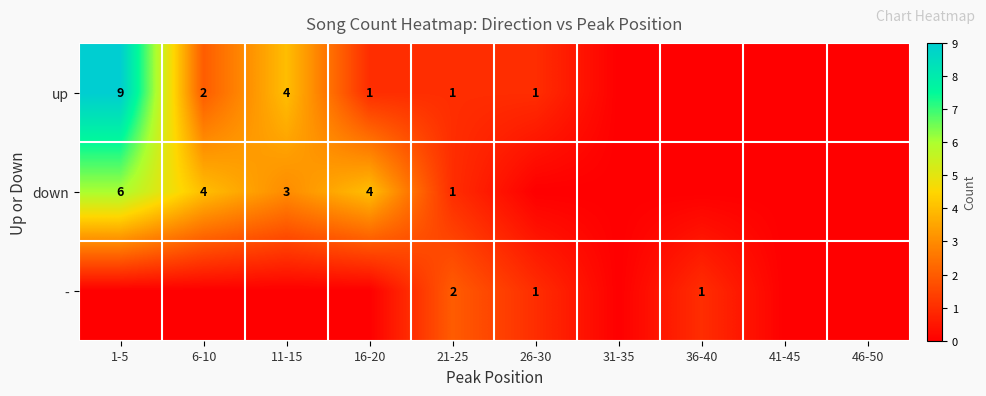

Is the value of down at 11-15 greater than the value of up at 26-30?

Yes